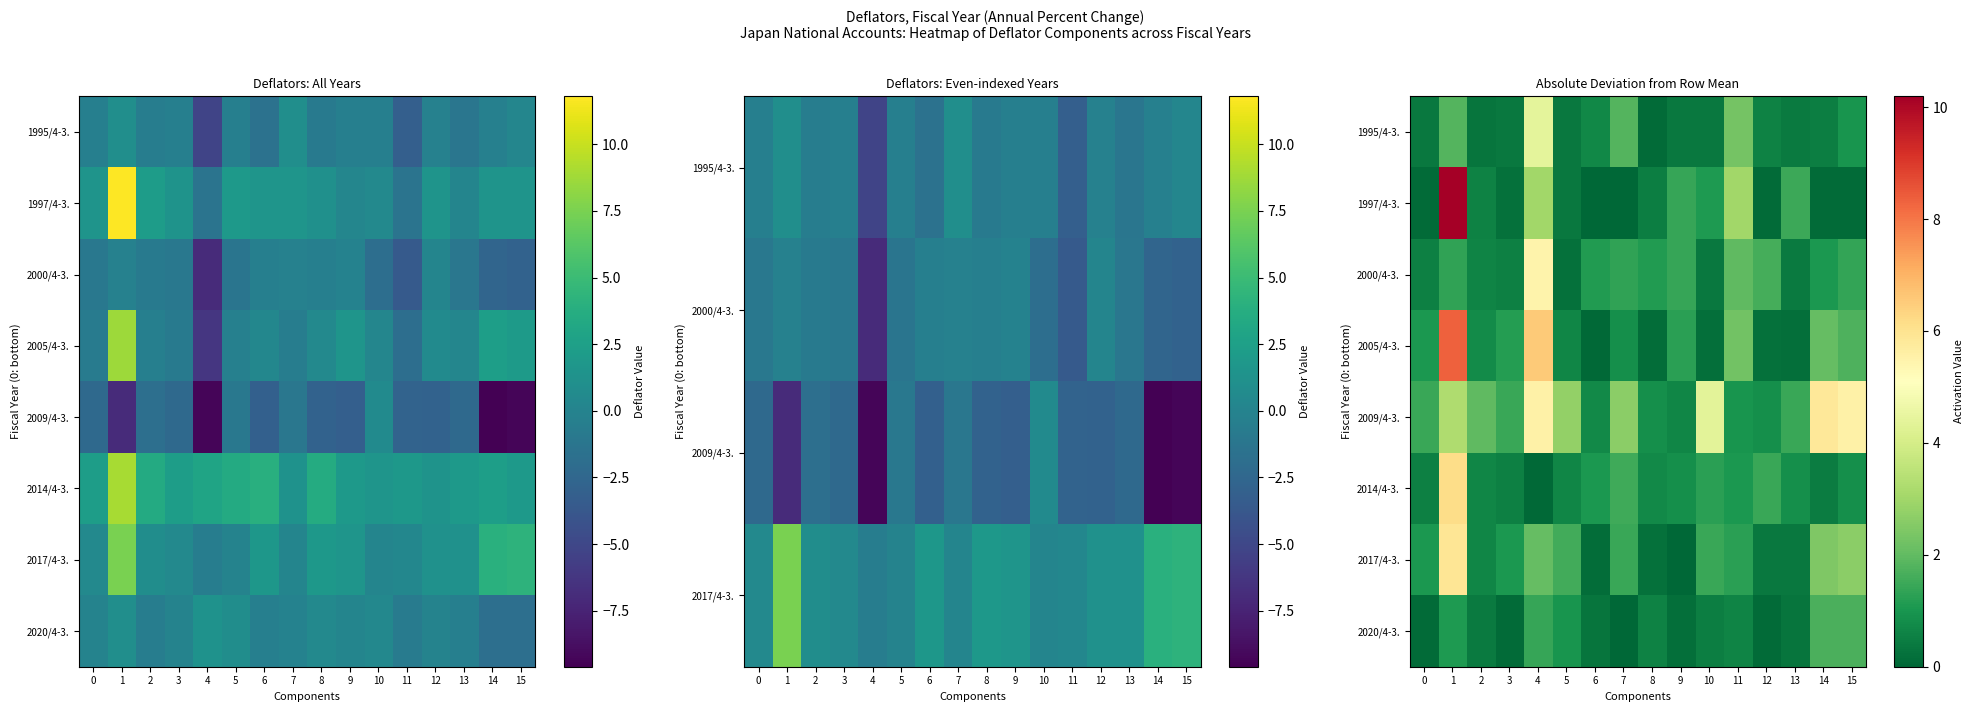

What is the difference between the maximum and second lowest values in the 2005/4-3. series?

8.2